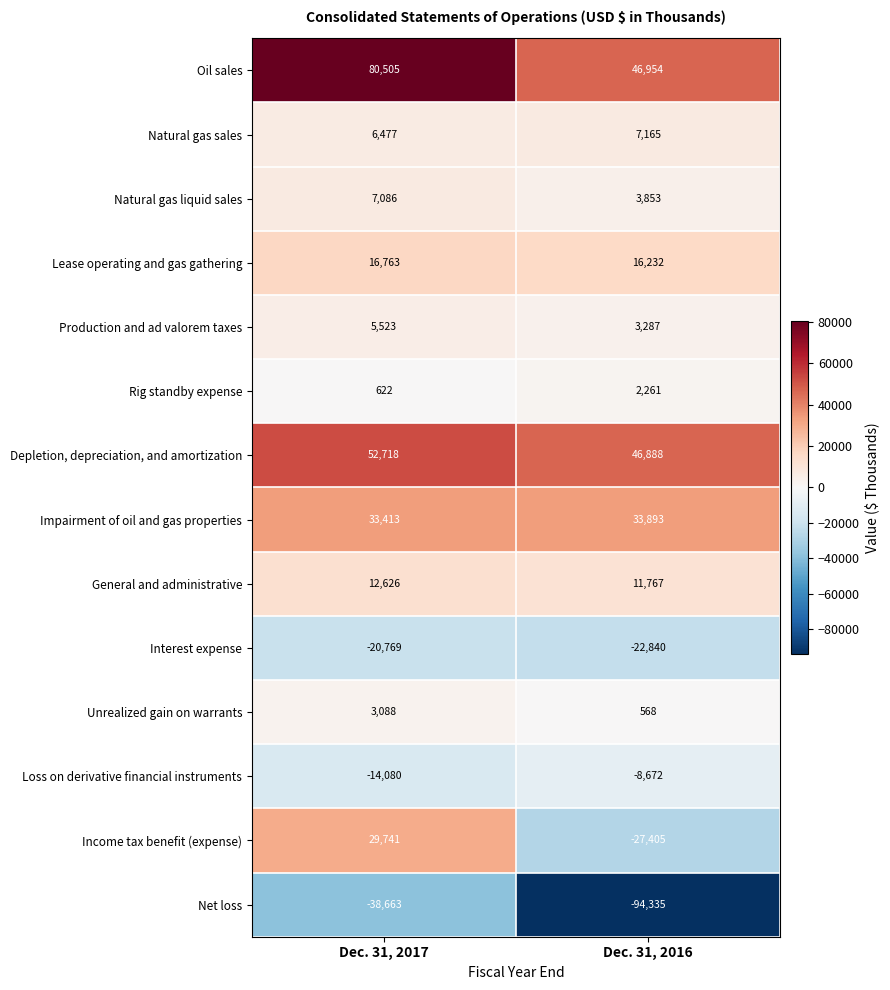

List the series in order of their peak value, highest first.

Oil sales, Depletion, depreciation, and amortization, Impairment of oil and gas properties, Income tax benefit (expense), Lease operating and gas gathering, General and administrative, Natural gas sales, Natural gas liquid sales, Production and ad valorem taxes, Unrealized gain on warrants, Rig standby expense, Loss on derivative financial instruments, Interest expense, Net loss